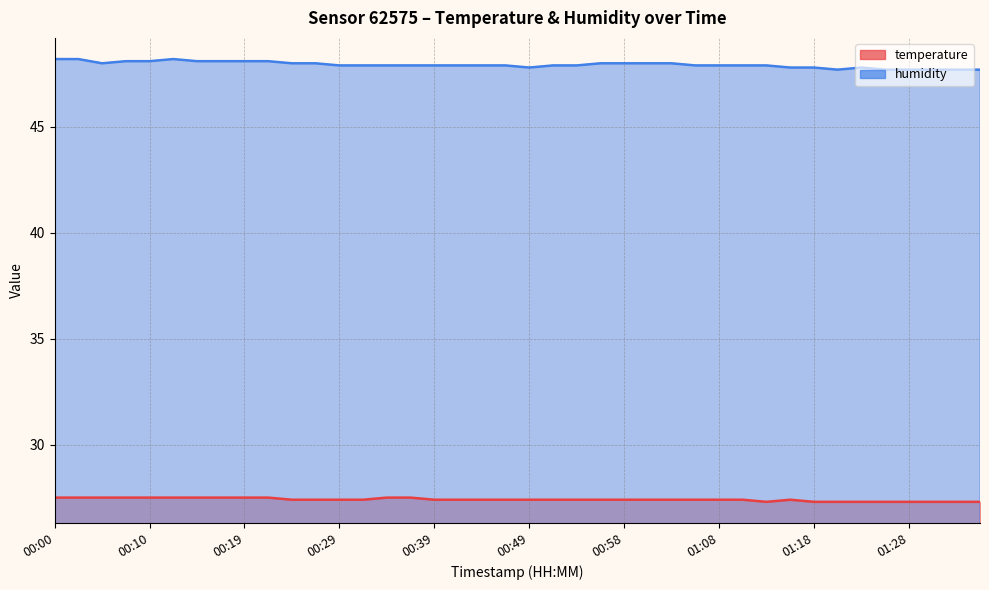

What is the label of the 10th point from the right?

01:13